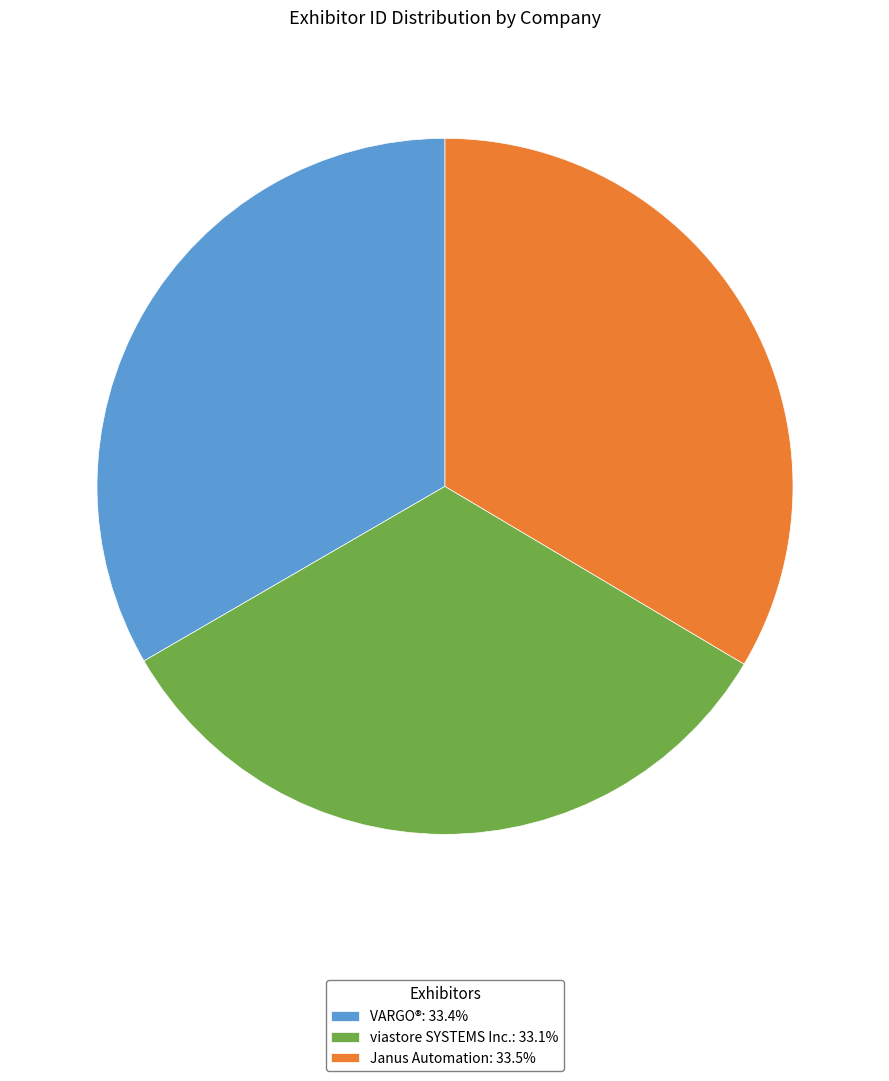

Does any single category account for the majority?

No